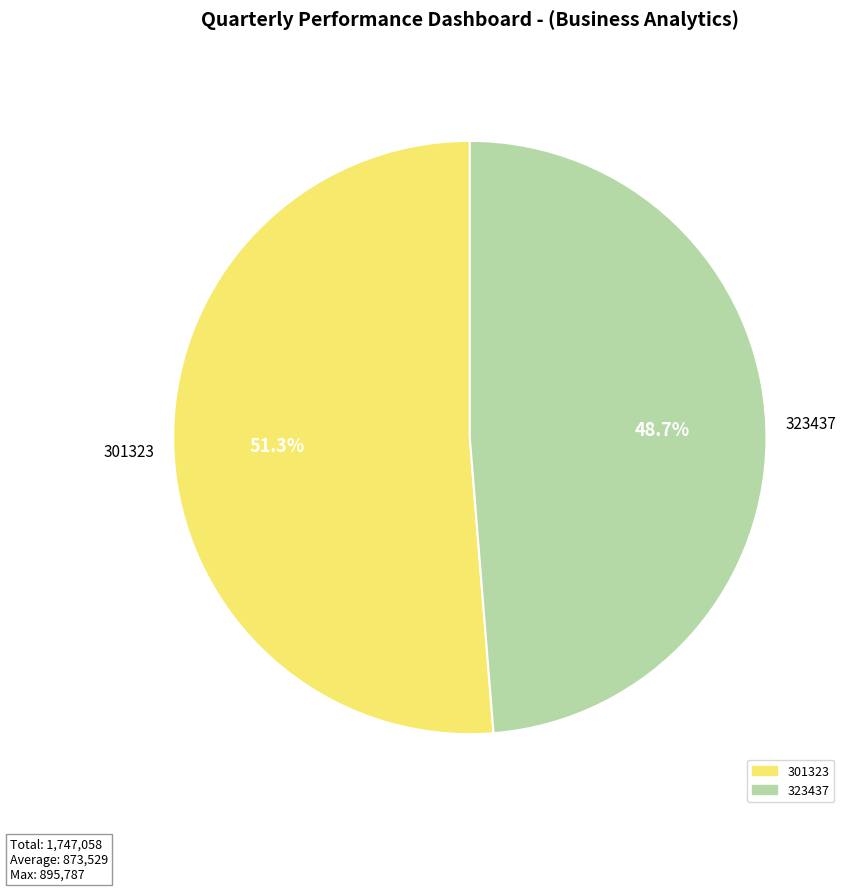

Which has a higher value, 301323 or 323437?

301323